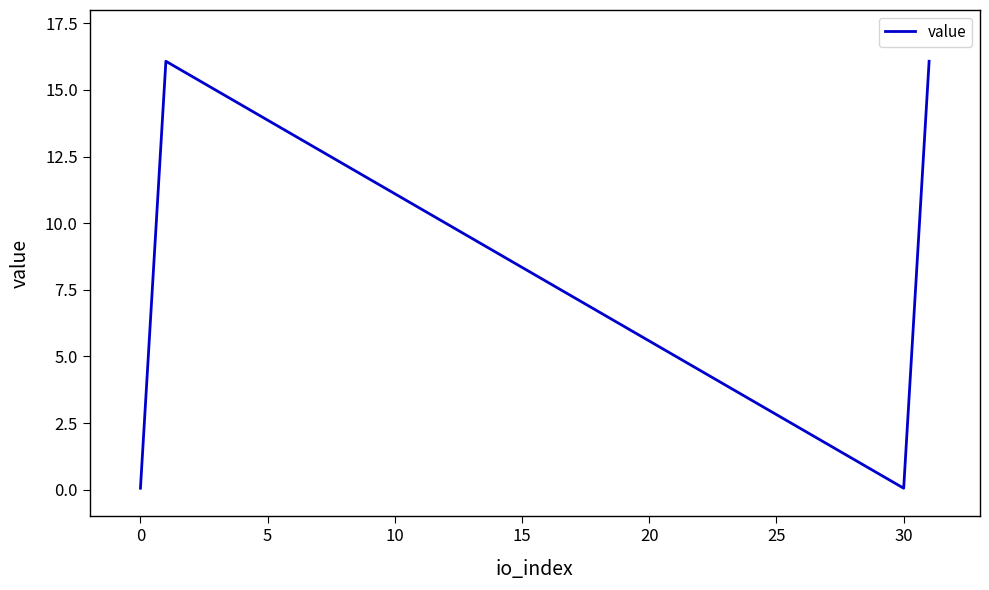

What is the sum of all values?

32.3